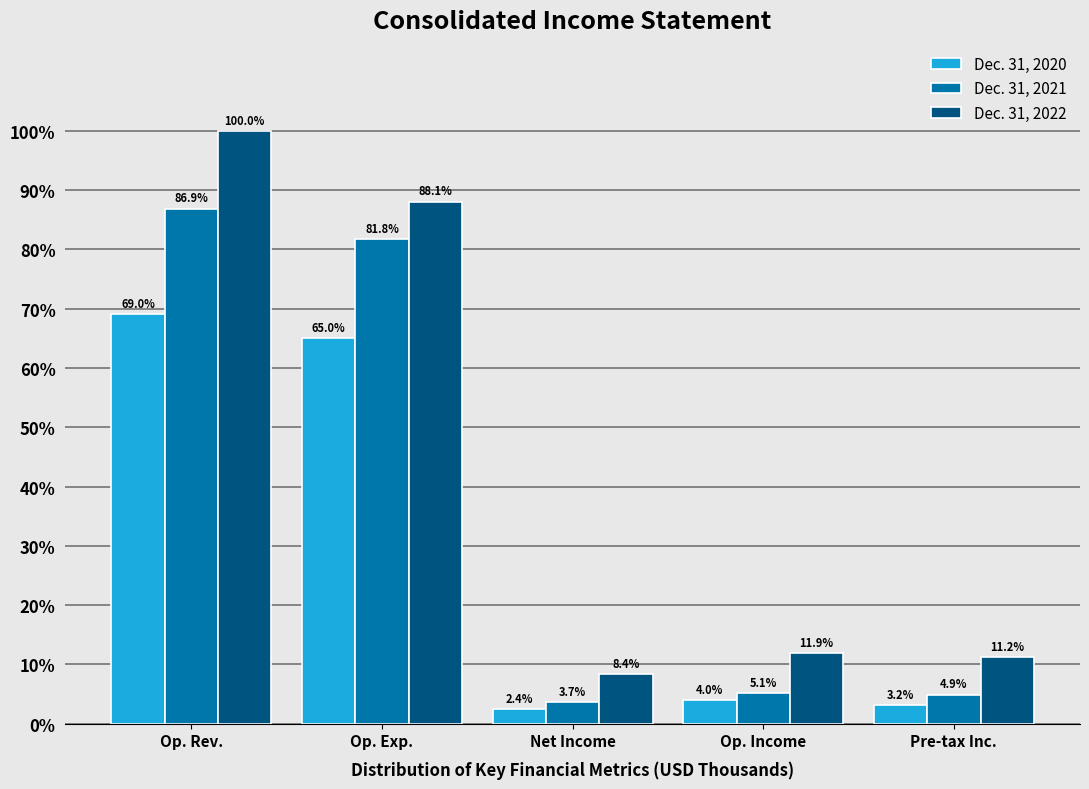

Reading left to right, transcribe all the data shown in this chart.

Dec. 31, 2020: 69.0	65.0	2.4	4.0	3.2
Dec. 31, 2021: 86.9	81.8	3.7	5.1	4.9
Dec. 31, 2022: 100.0	88.1	8.4	11.9	11.2